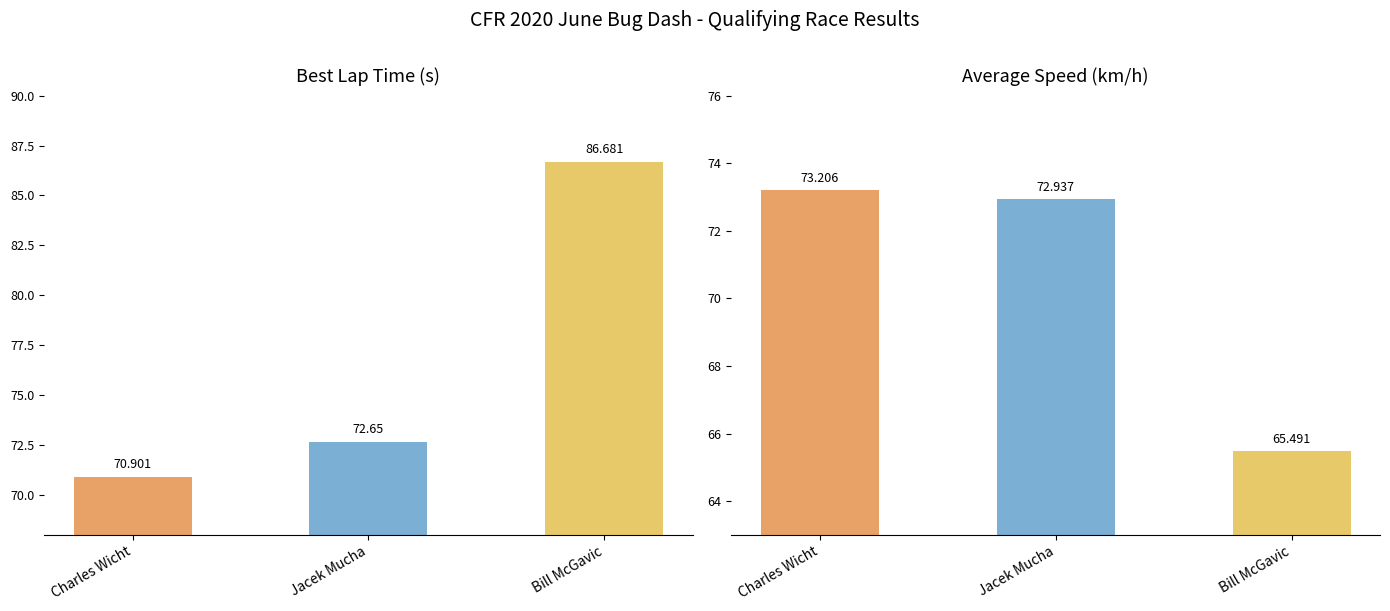

What is the difference between the maximum and minimum values in the Average Speed series?

7.7